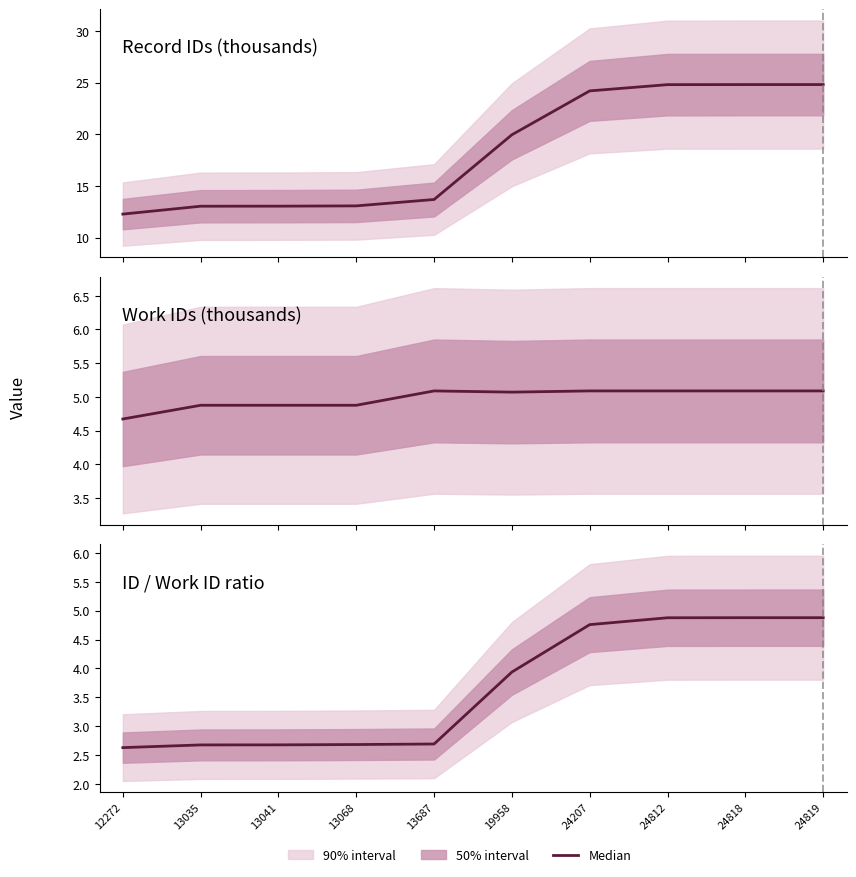

Where does the data first go above 3?

19958